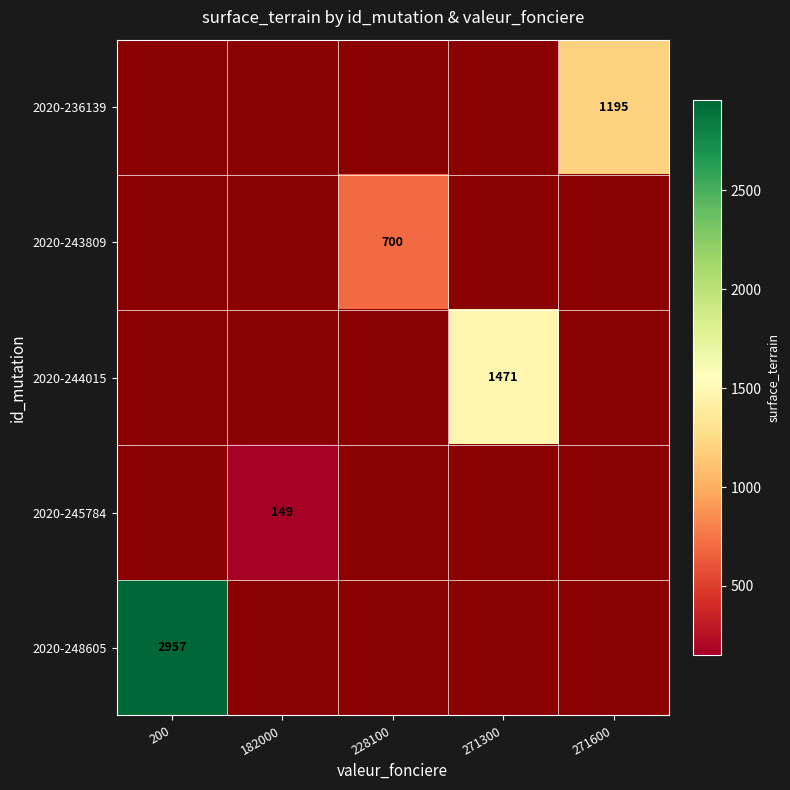

Is it true that 2020-248605 equals 2957.0 at 200?

True